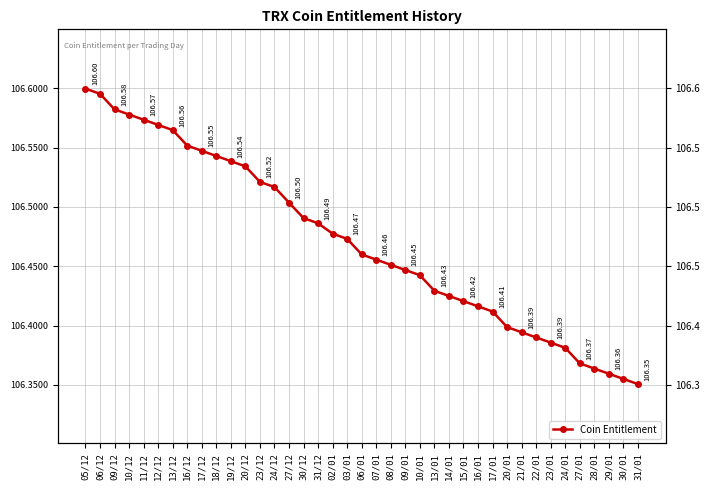

Does the chart display data point markers on the line(s)?

Yes